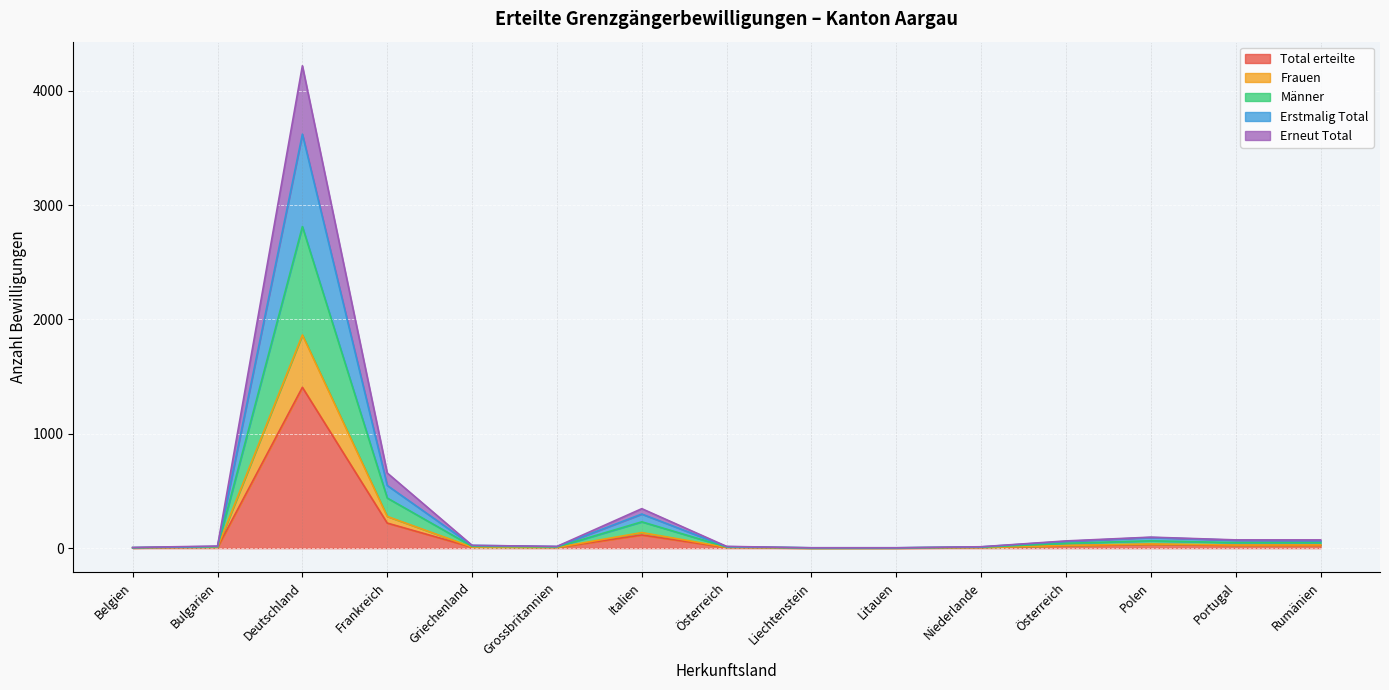

What are all the series names shown in the legend?

Total erteilte, Frauen, Männer, Erstmalig Total, Erneut Total